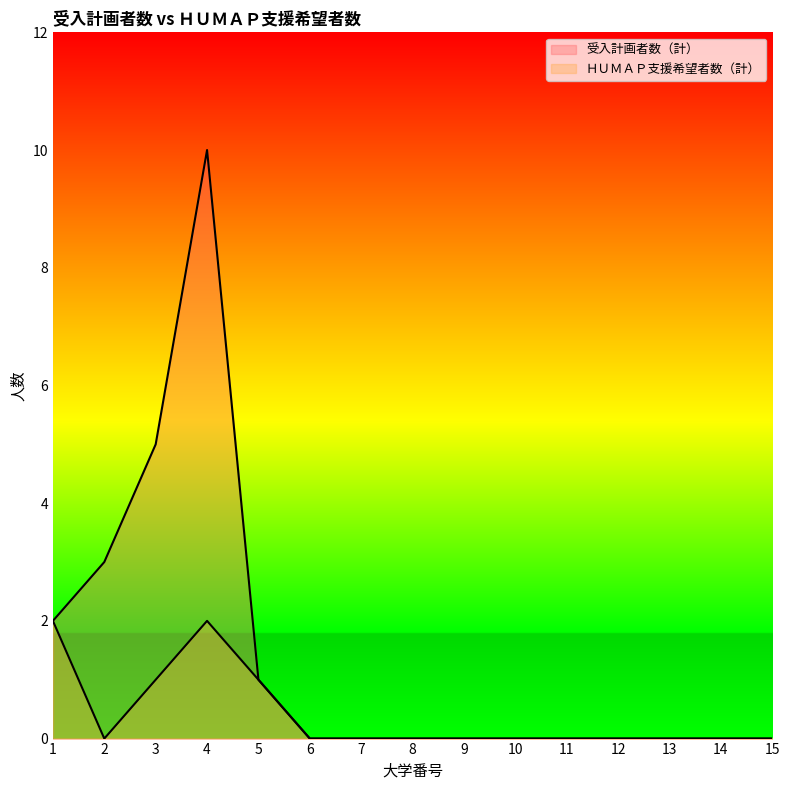

At how many categories does at least one series exceed 8?

1